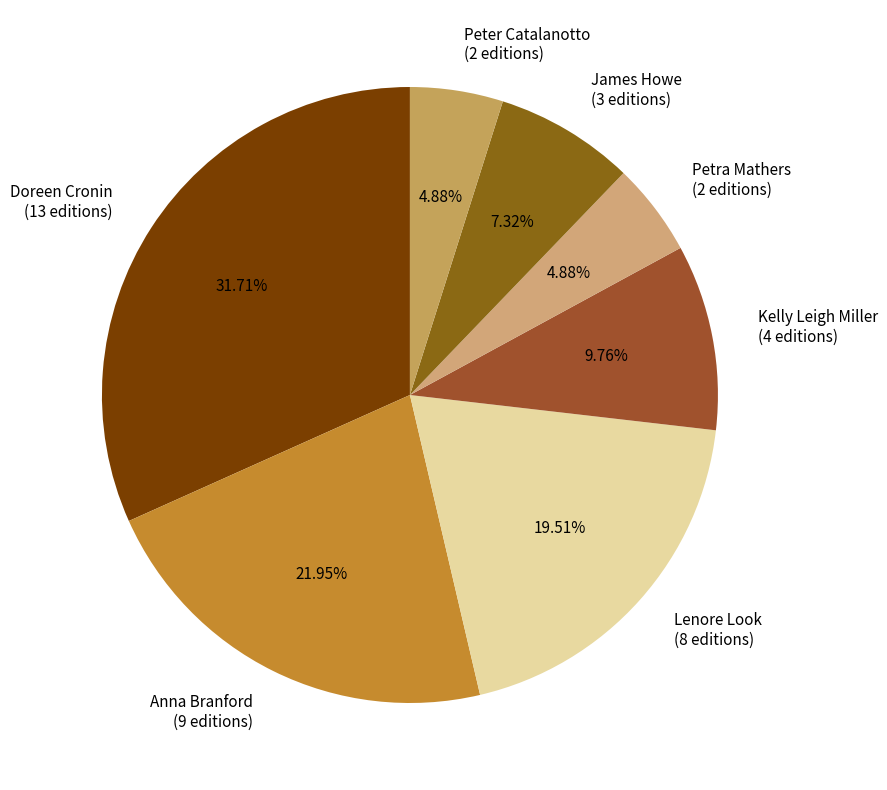

Is there any slice that represents more than half of the pie?

No